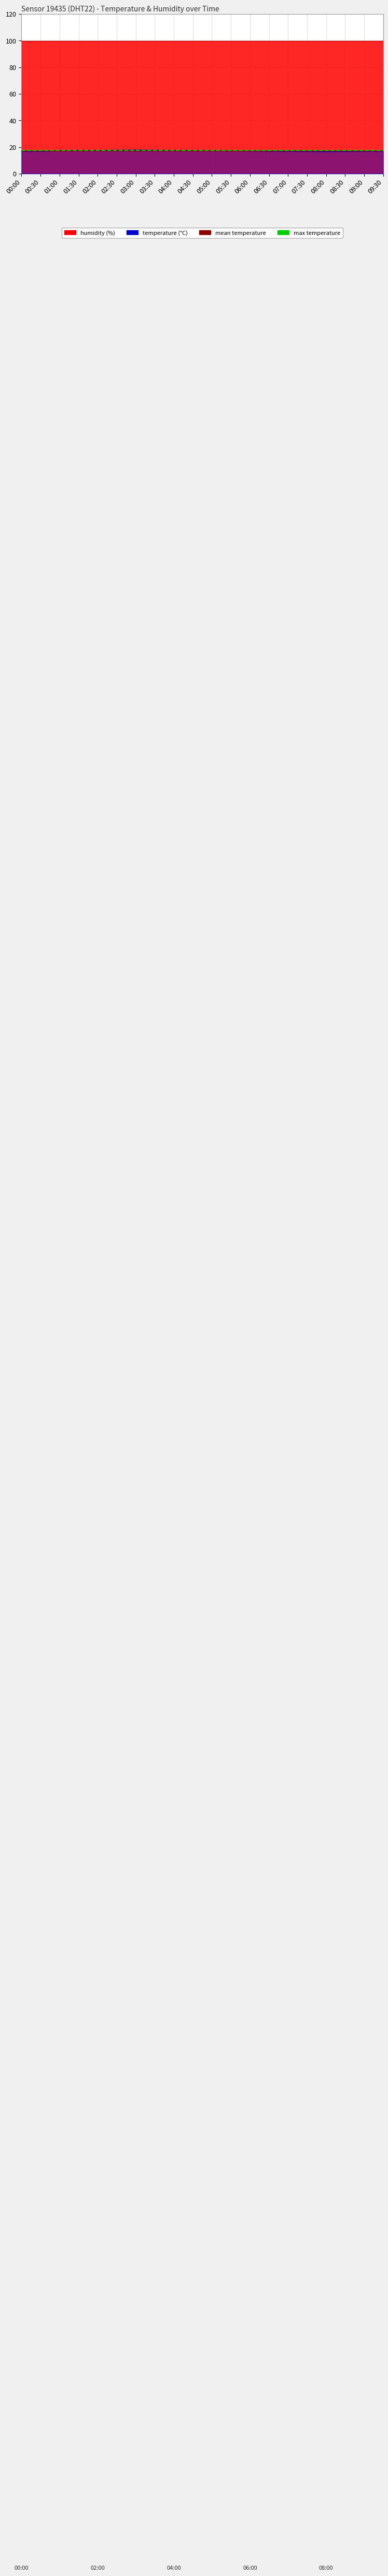

What is the total value across all series at 00:30?

51.8